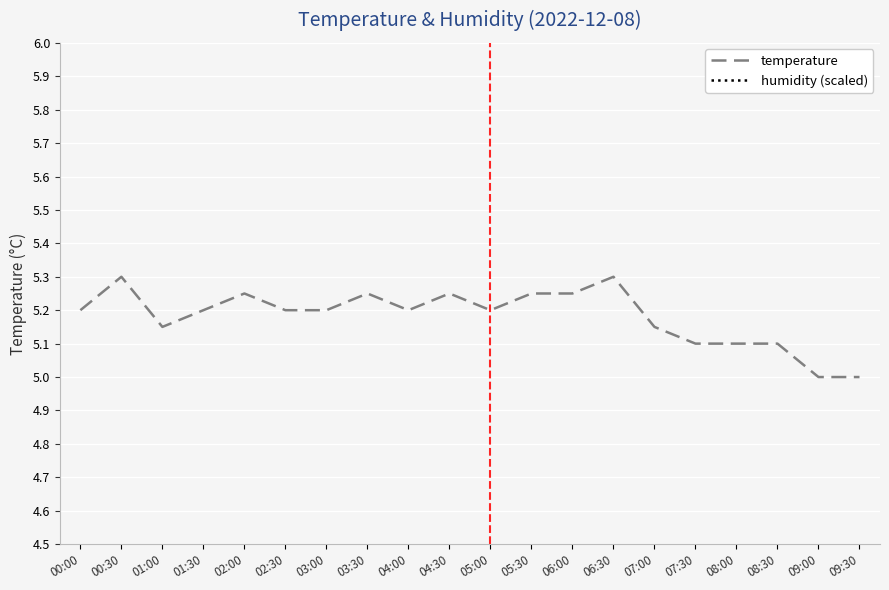

Reading left to right, extract all data points from this chart.

temperature: 00:00=5.2	00:30=5.3	01:00=5.2	01:30=5.2	02:00=5.2	02:30=5.2	03:00=5.2	03:30=5.2	04:00=5.2	04:30=5.2	05:00=5.2	05:30=5.2	06:00=5.2	06:30=5.3	07:00=5.2	07:30=5.1	08:00=5.1	08:30=5.1	09:00=5.0	09:30=5.0
humidity (scaled): 00:00=7.7	00:30=7.7	01:00=7.7	01:30=7.7	02:00=7.7	02:30=7.7	03:00=7.7	03:30=7.7	04:00=7.7	04:30=7.7	05:00=7.7	05:30=7.7	06:00=7.7	06:30=7.7	07:00=7.7	07:30=7.7	08:00=7.7	08:30=7.7	09:00=7.7	09:30=7.7